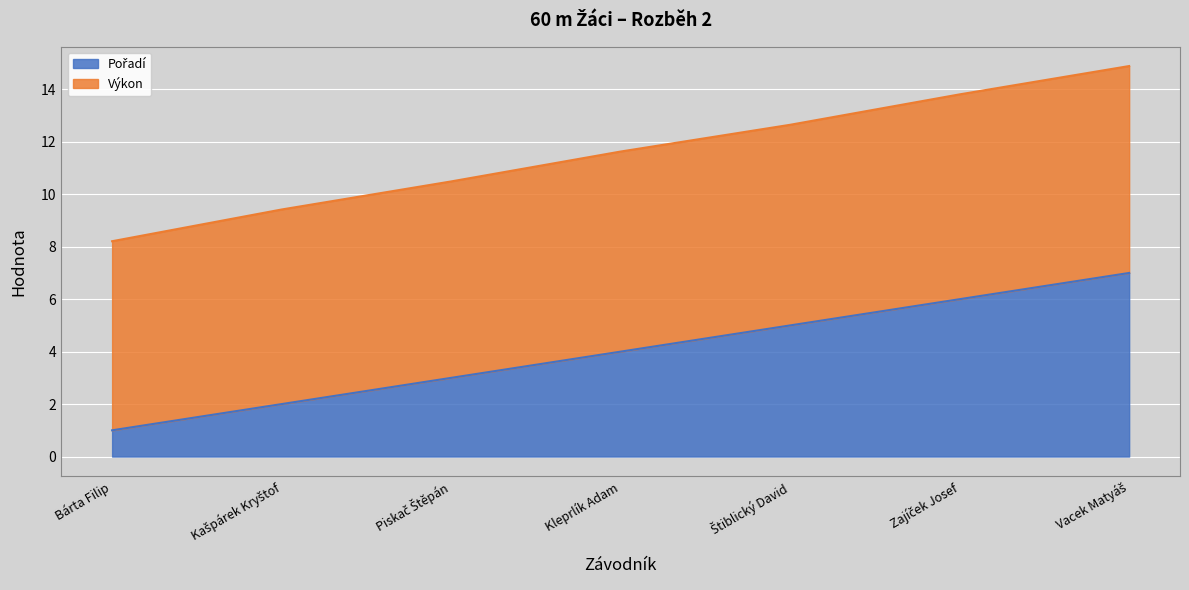

List the labels in order of Pořadí value, largest first.

Vacek Matyáš, Zajíček Josef, Štiblický David, Kleprlík Adam, Piskač Štěpán, Kašpárek Kryštof, Bárta Filip